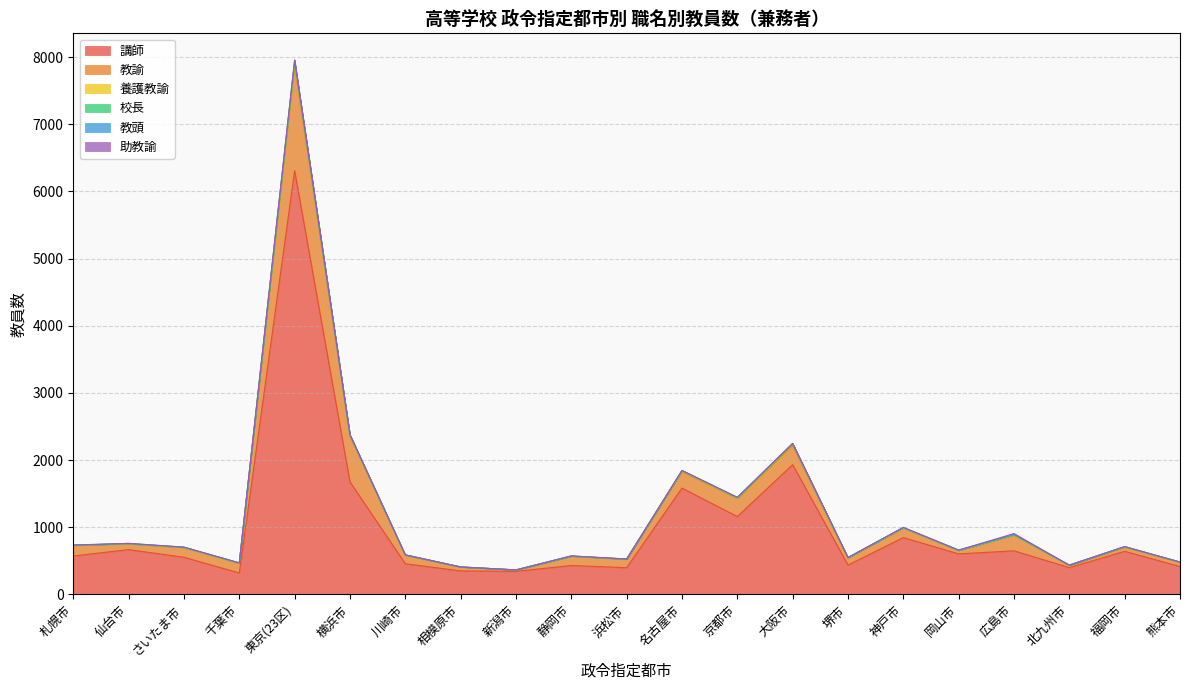

Between さいたま市 and 東京(23区), which is larger?

東京(23区)